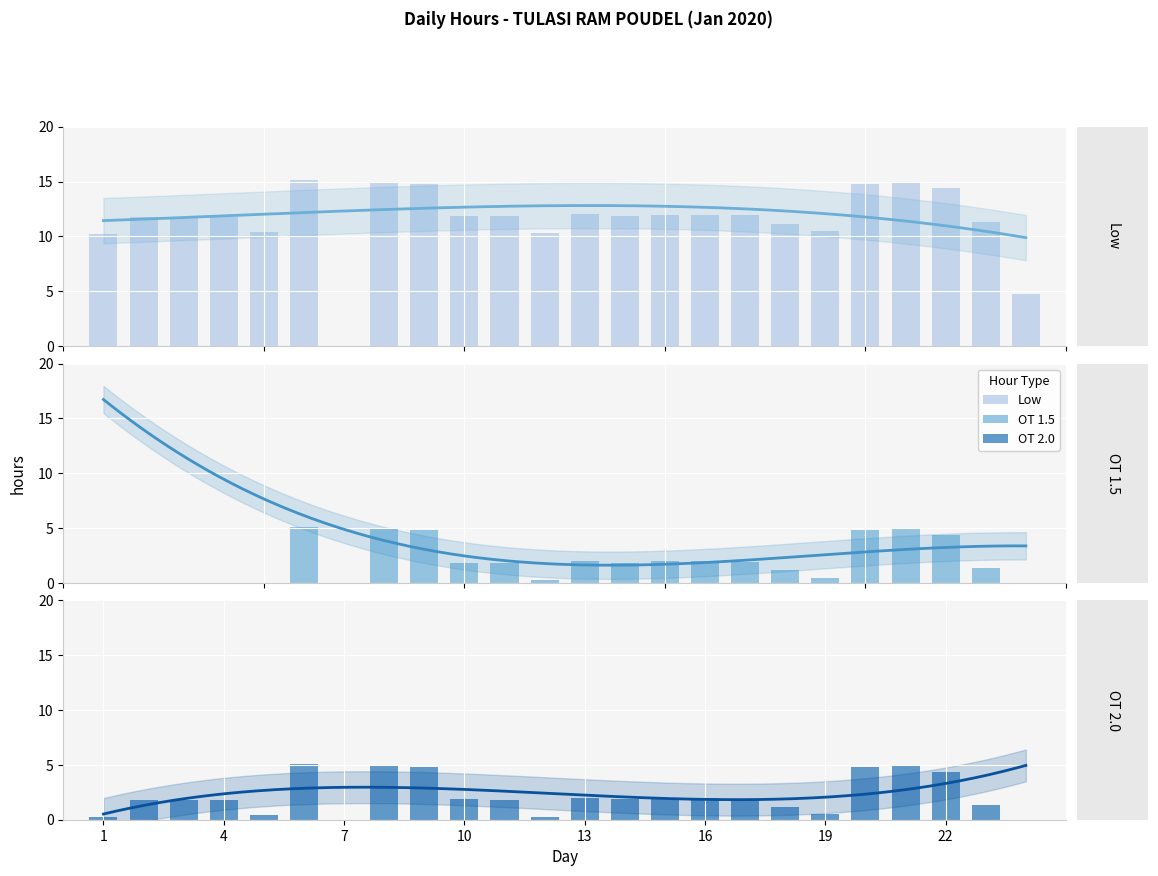

Is it true that OT 2.0 equals 8.1 at 6?

False